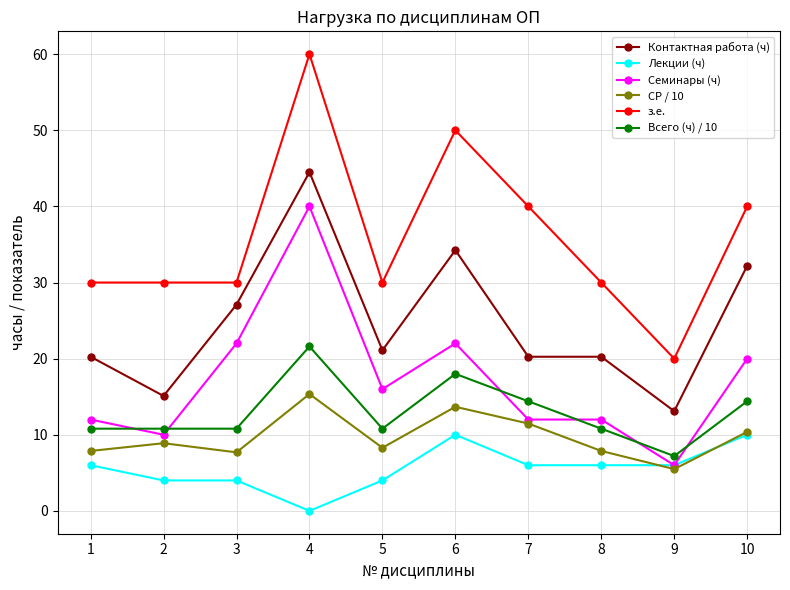

What is the maximum value shown in the chart?

60.0